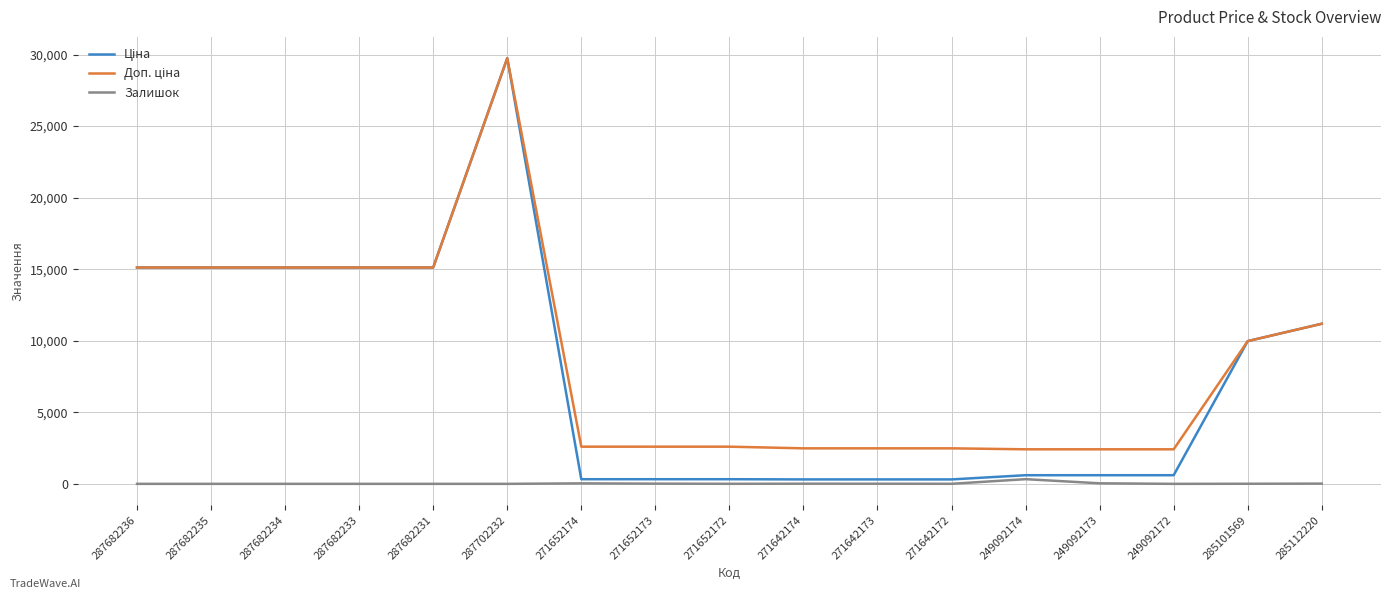

What is the difference between the highest and lowest values at 287682234?

15120.0